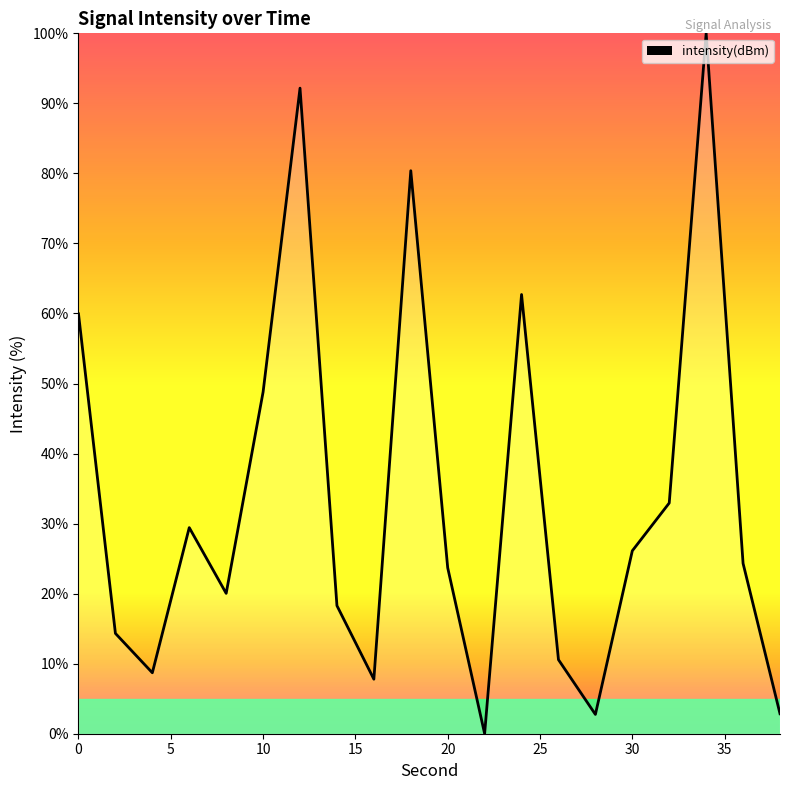

What is the difference between the maximum and minimum values?

100.0